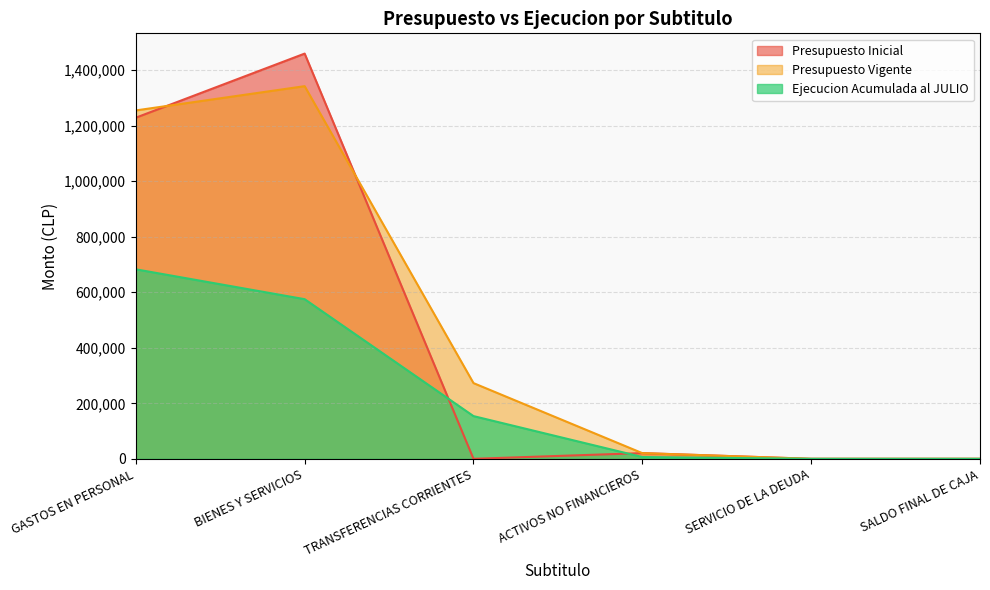

Rank the categories by Presupuesto Vigente value from lowest to highest.

SERVICIO DE LA DEUDA, SALDO FINAL DE CAJA, ACTIVOS NO FINANCIEROS, TRANSFERENCIAS CORRIENTES, GASTOS EN PERSONAL, BIENES Y SERVICIOS